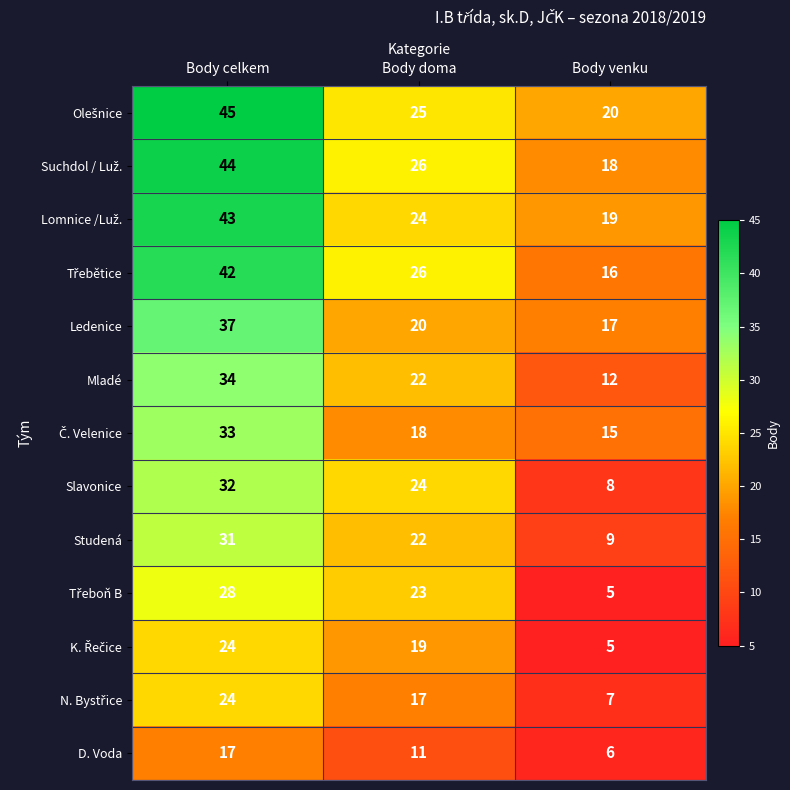

The value of Ledenice at Body venku is 17. True or false?

True